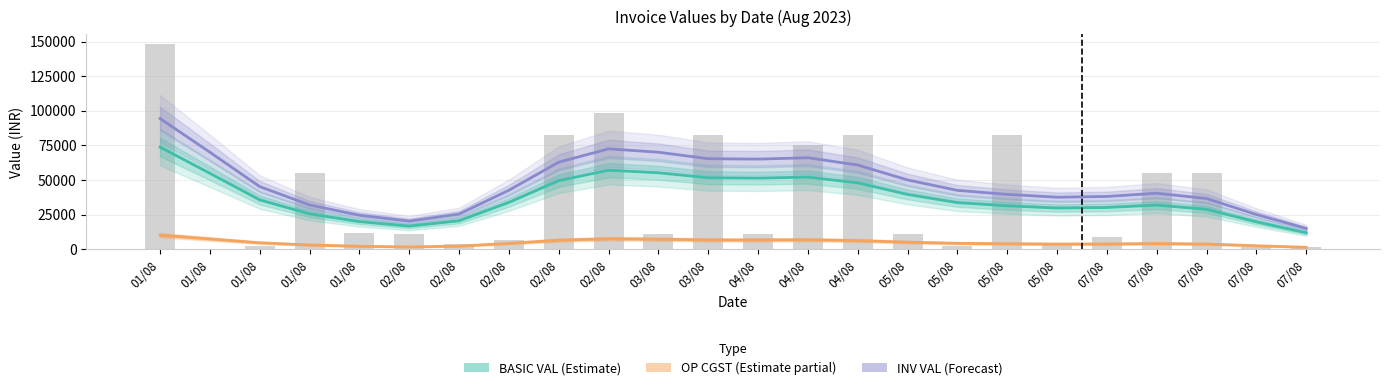

What value does the OP CGST (Estimate partial) series have at 02/08?

4392.2